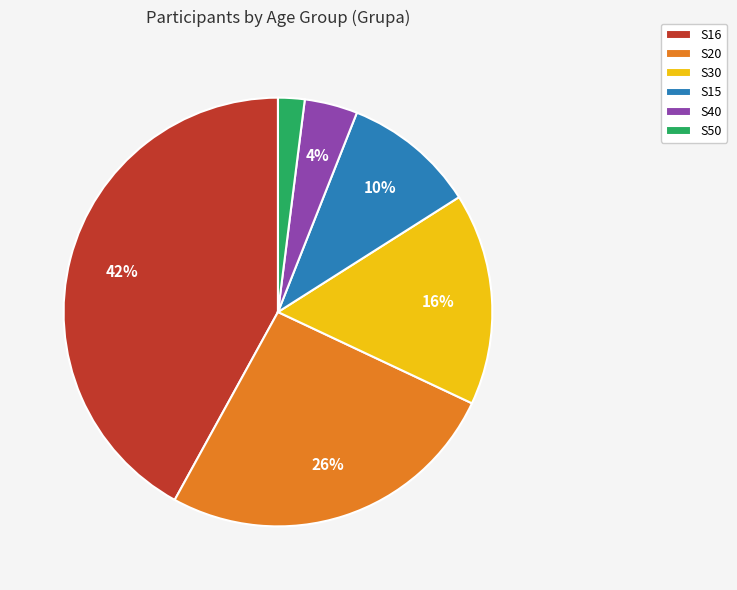

To the nearest percent, what is the combined percentage of S16 and S15?

52%